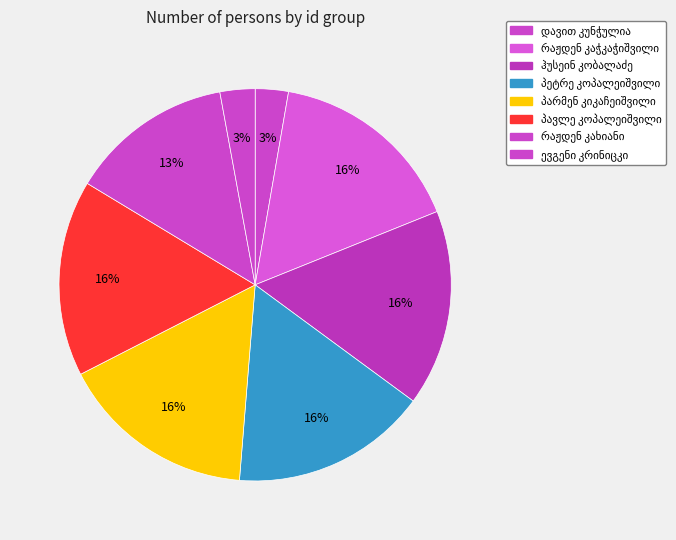

Count the number of slices in the pie.

8